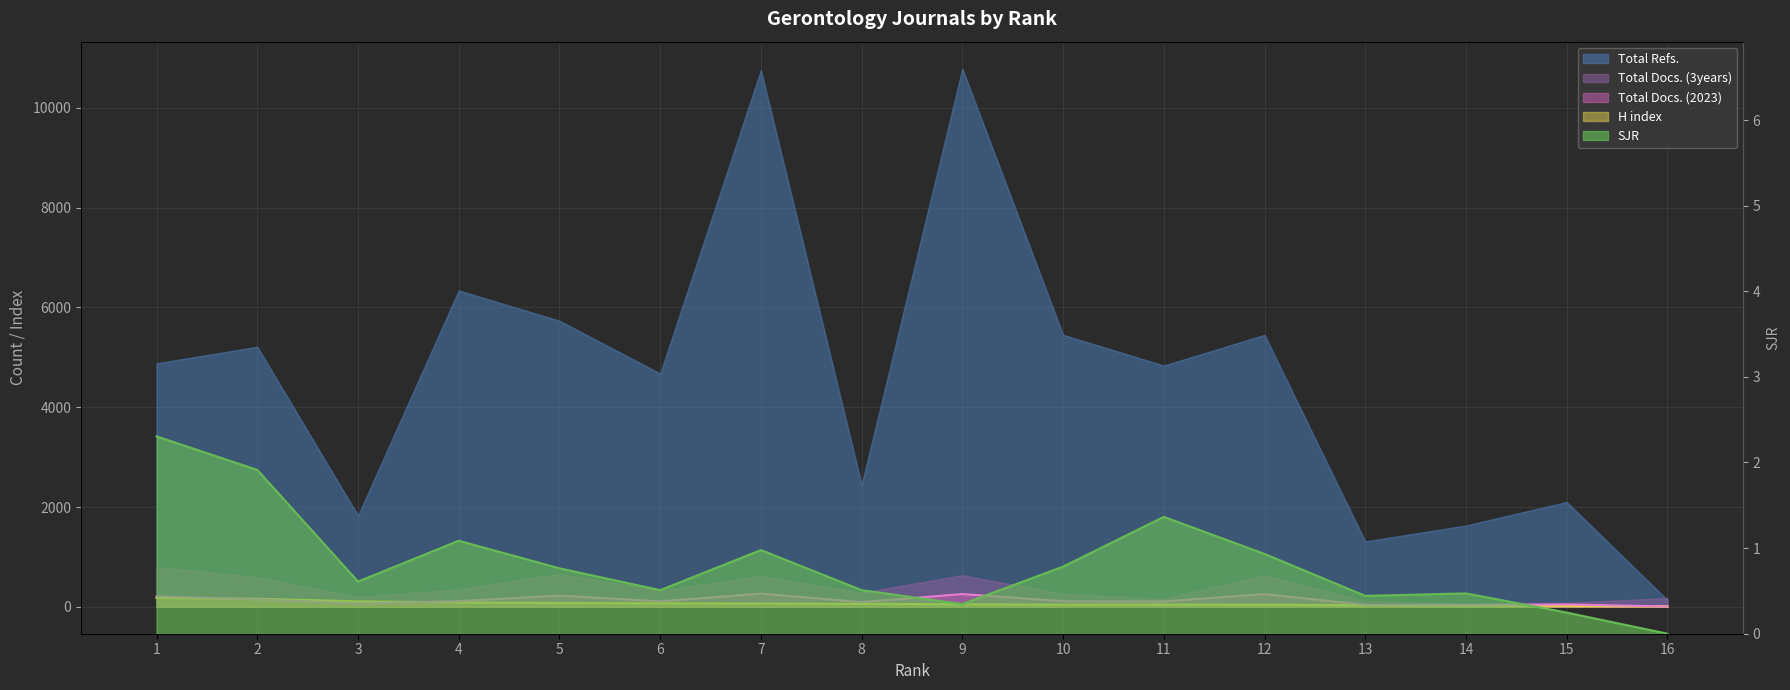

What is the difference between the second highest and second lowest values in the SJR series?

1.7